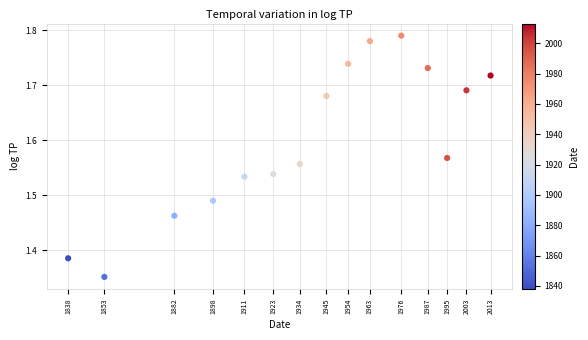

What is the range of Y values (max minus min)?

0.4